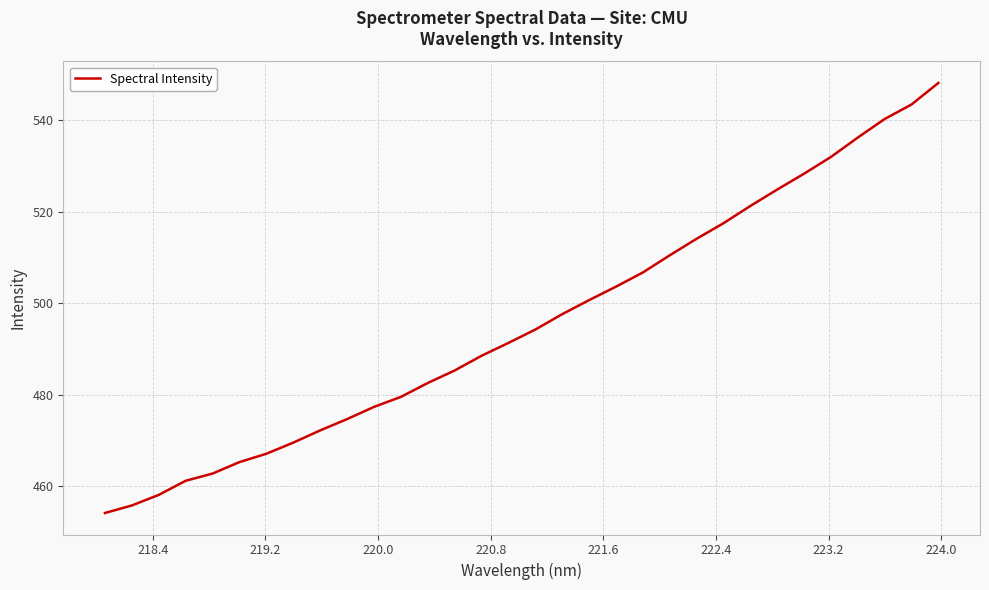

What is the smallest value displayed?

454.1